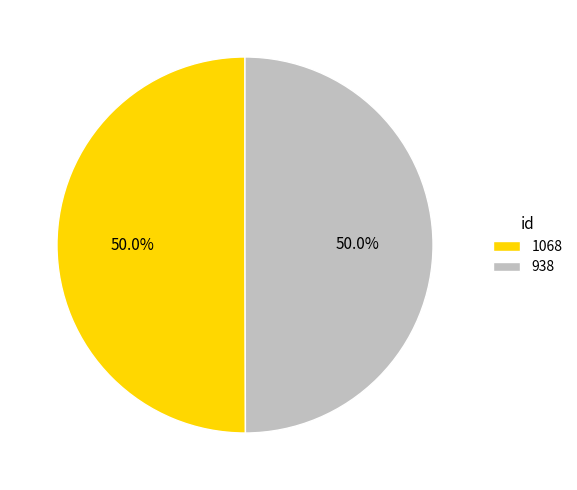

To the nearest percent, what is the average slice percentage?

50%